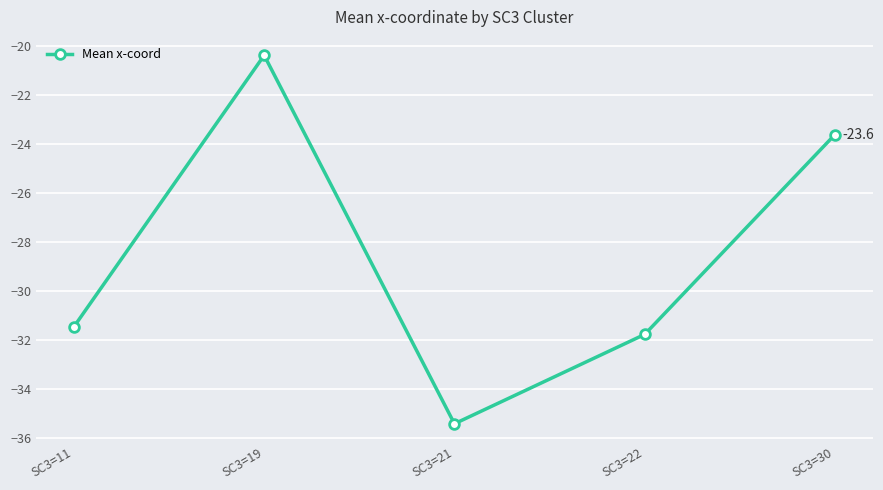

What is the value of the 3rd point from the left?

-35.4